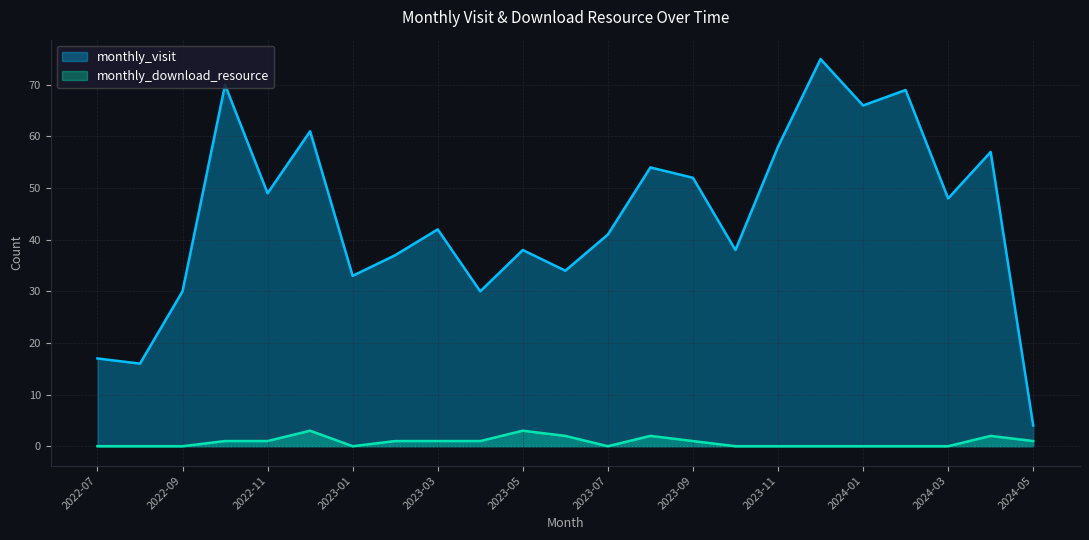

How many data points does each series have?

23